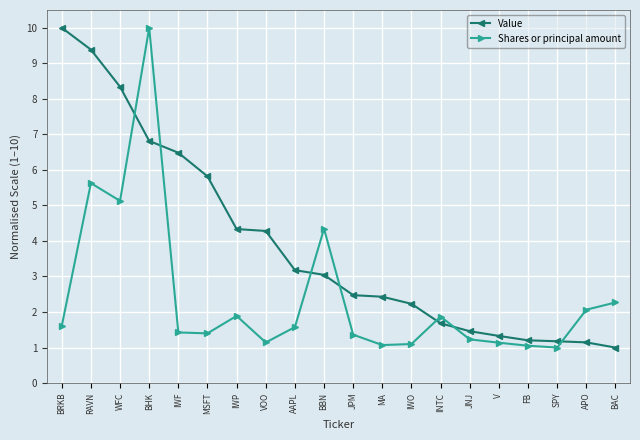

What is the maximum value for Shares or principal amount?

10.0